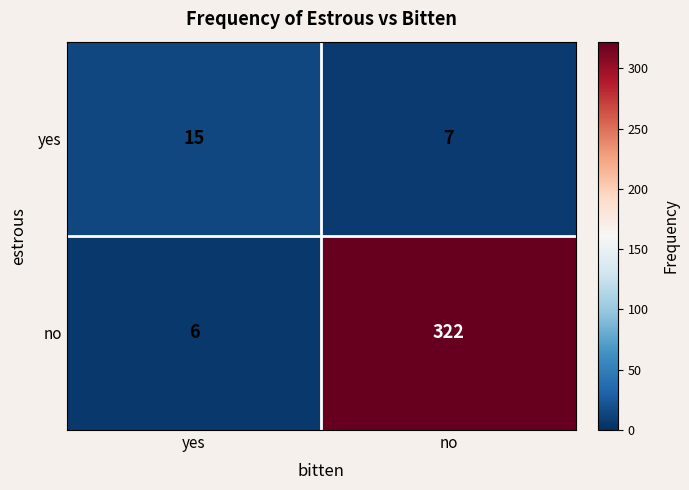

At which label is no closest to 164?

yes